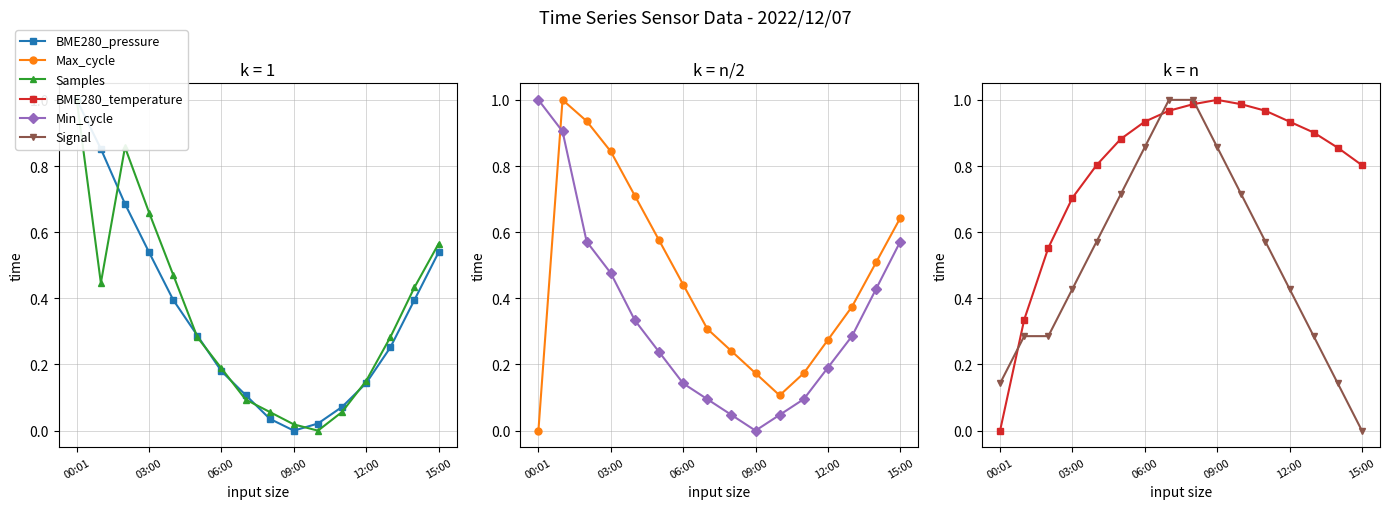

The value of Signal at 00:01 is 0.1. True or false?

True